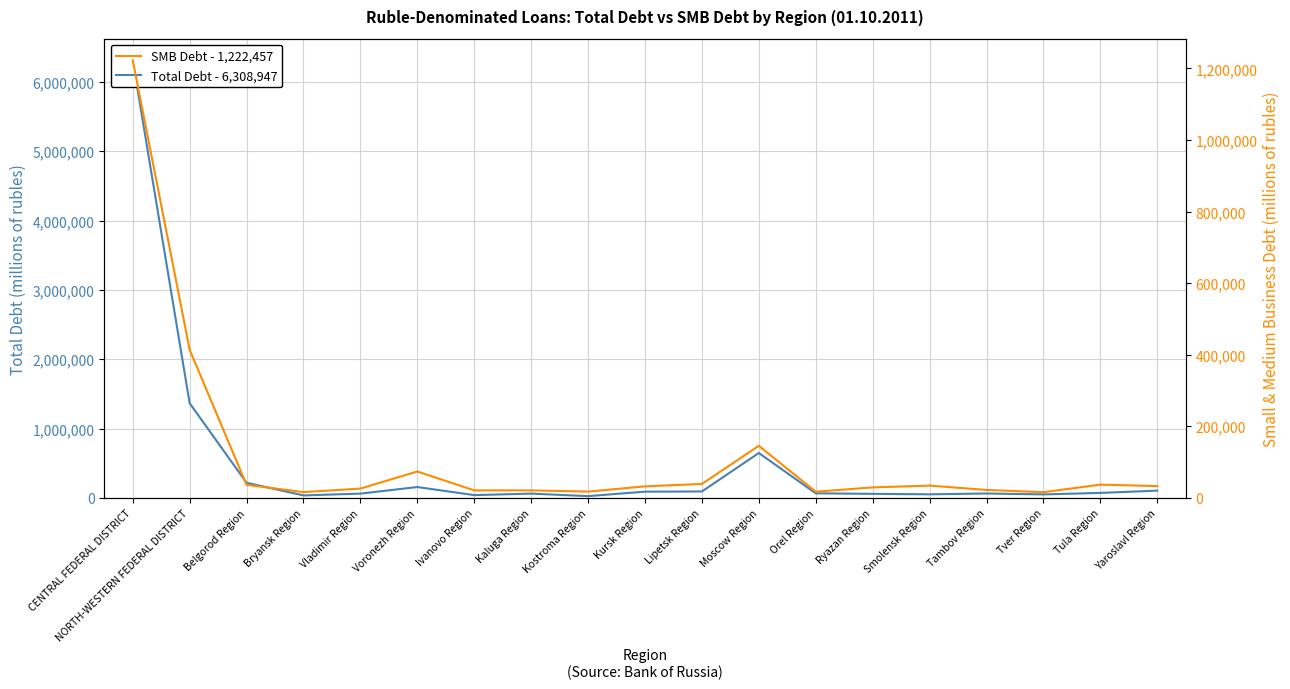

List the series in order of their peak value, highest first.

Total Debt - 6,308,947, SMB Debt - 1,222,457